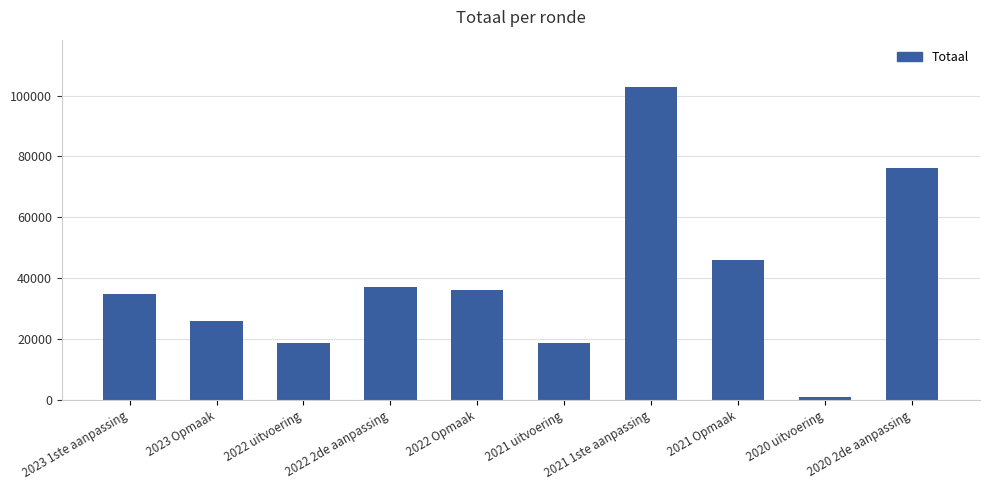

How many bars are there in total?

10